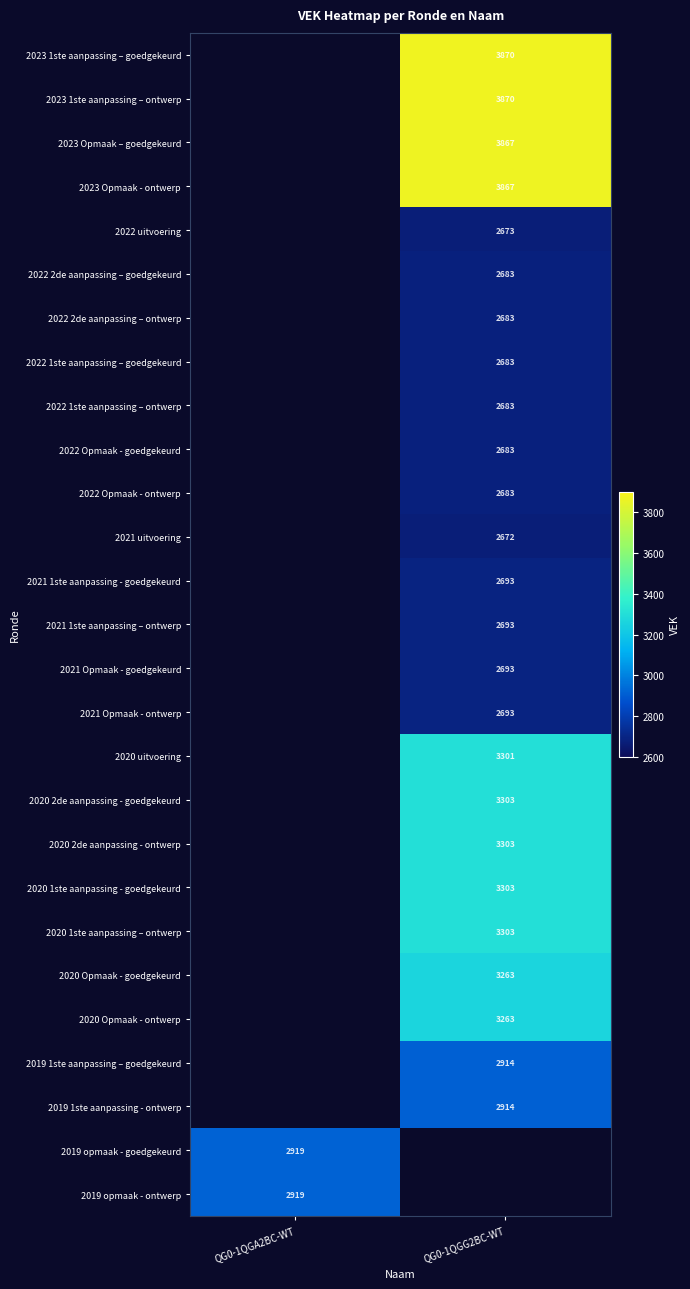

What is the greatest value displayed?

3870.0